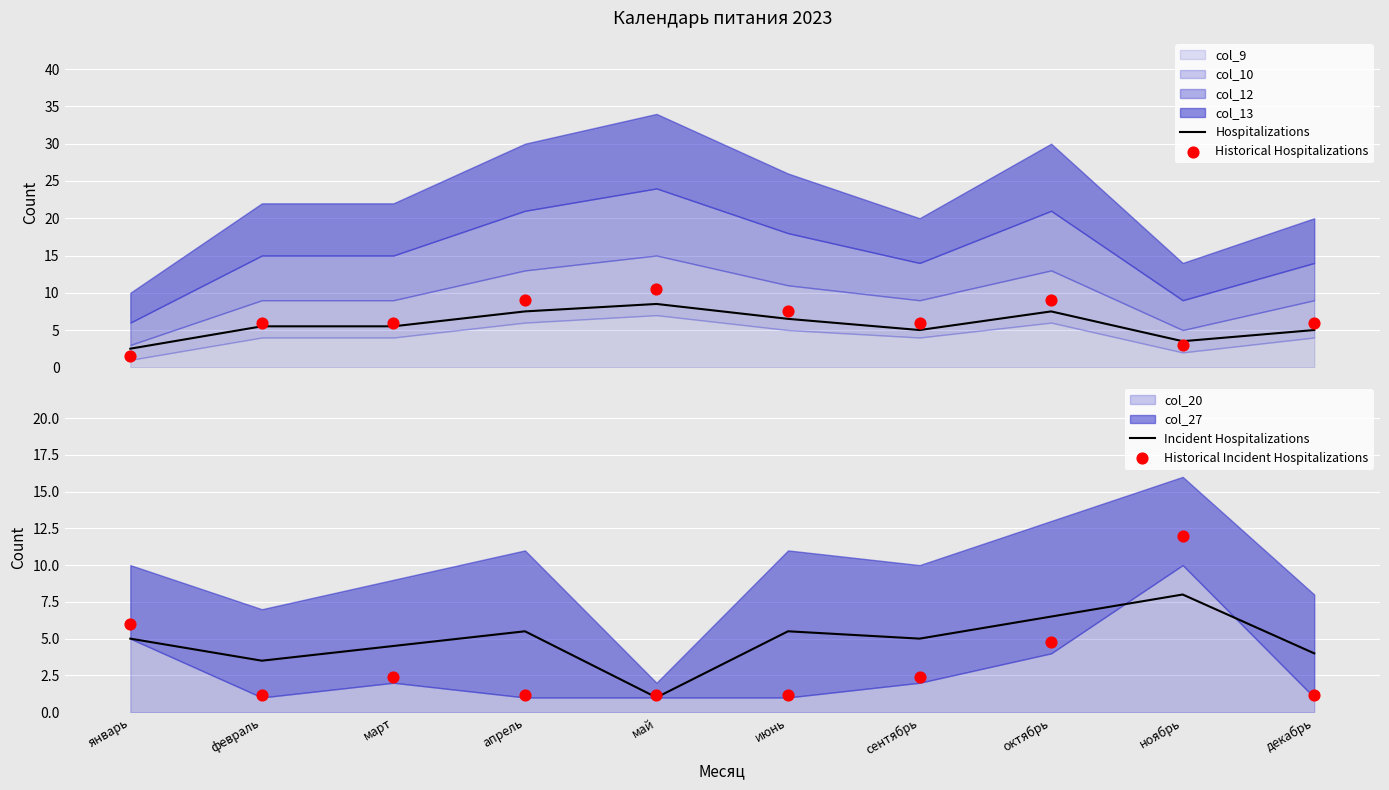

Which series reaches the maximum Y coordinate?

Historical Incident Hospitalizations